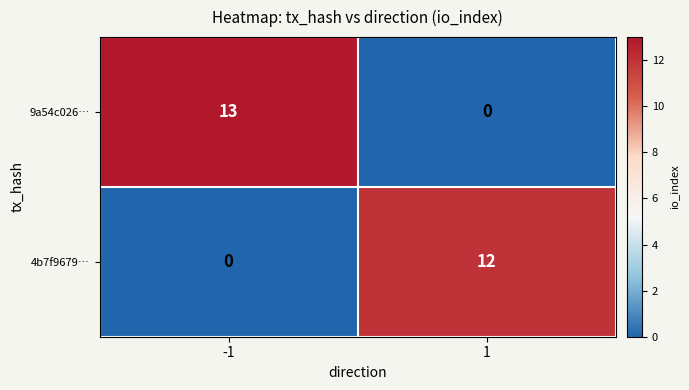

What is the maximum value for 9a54c026…?

13